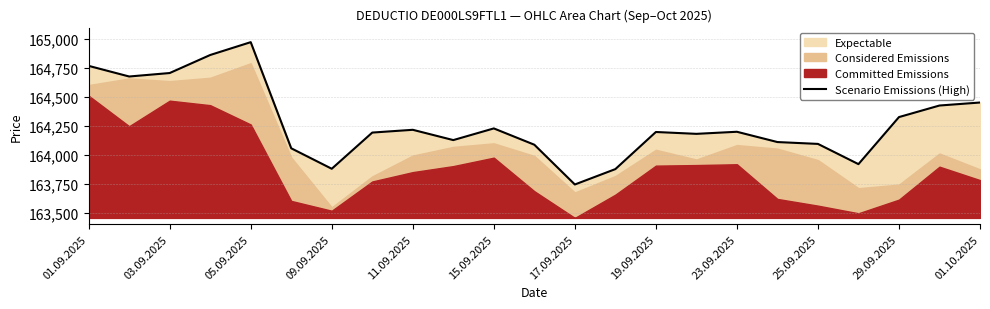

Reading left to right, transcribe all the data shown in this chart.

164769	164677	164707	164863	164974	164056	163879	164192	164216	164127	164228	164087	163743	163876	164197	164181	164199	164110	164094	163919	164326	164426	164452